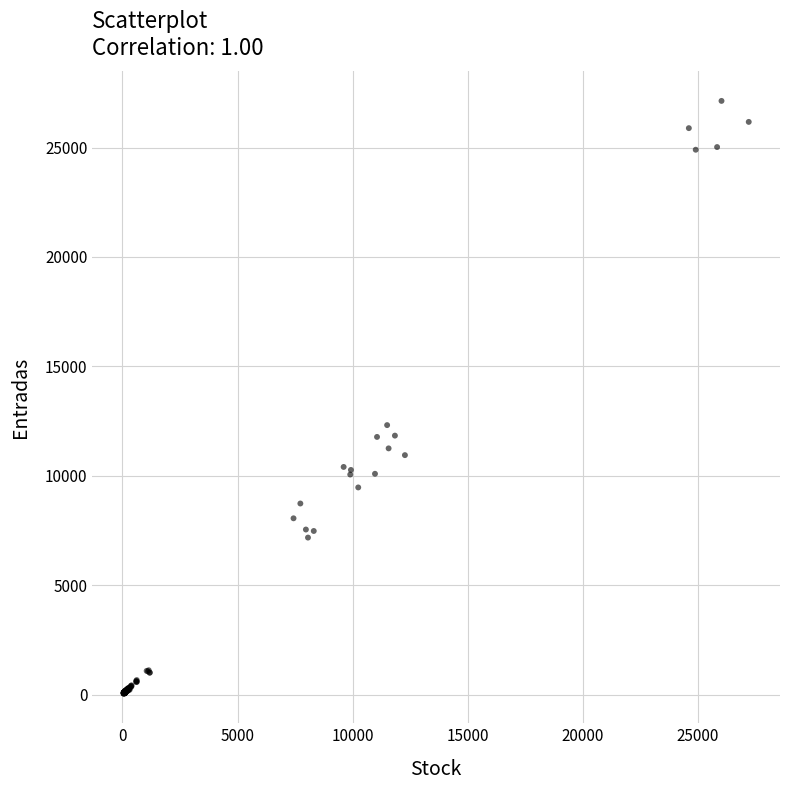

What Y value in the scatter plot is closest to 13588?

12315.6